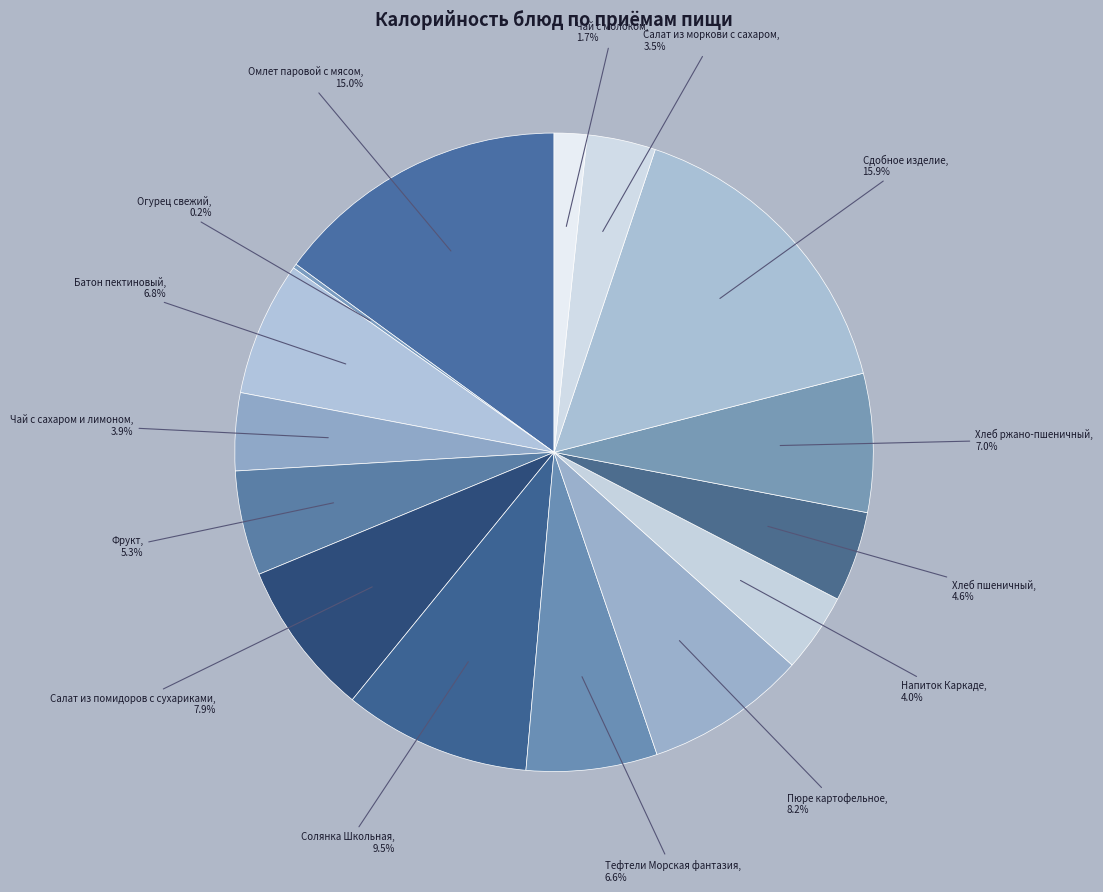

What percentage is NOT represented by Солянка Школьная?

90.5%